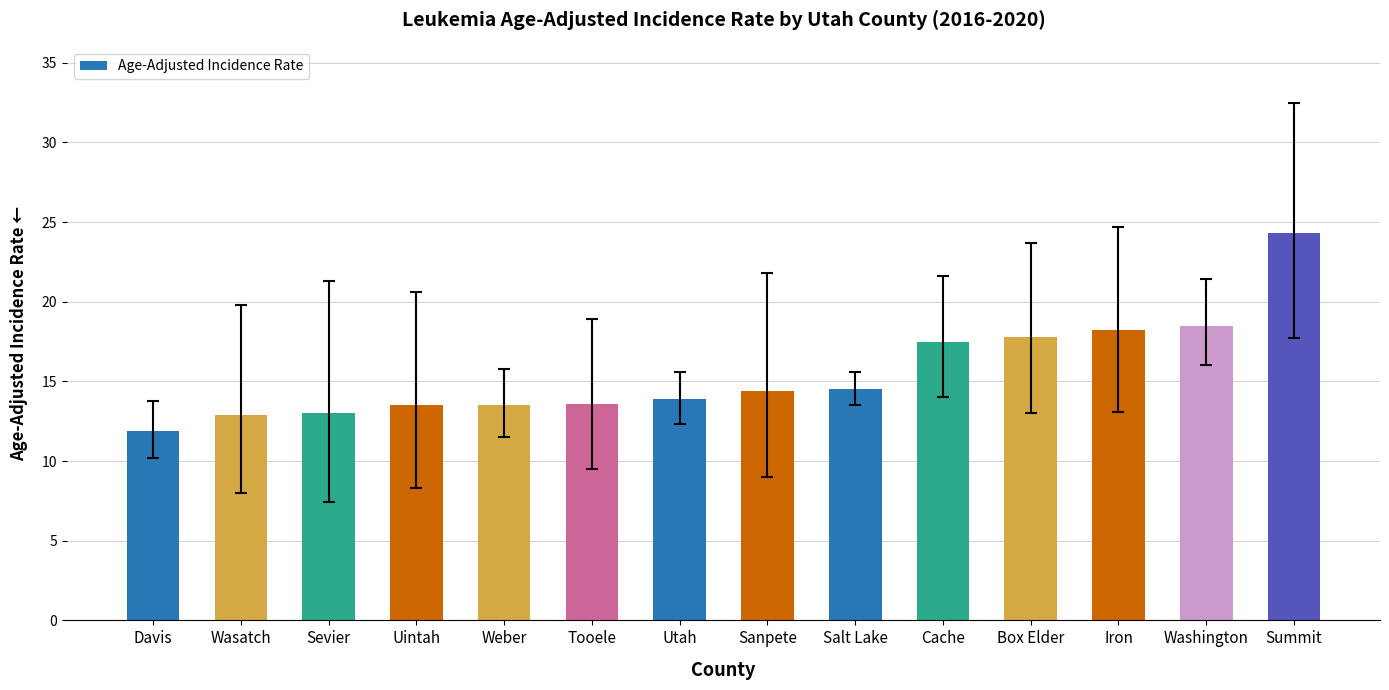

What is the label of the 12th bar from the right?

Sevier